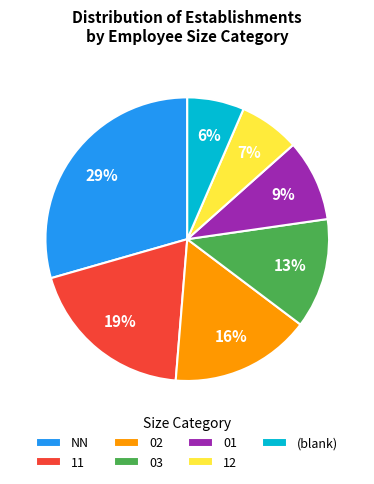

What is the largest slice in the pie chart?

NN